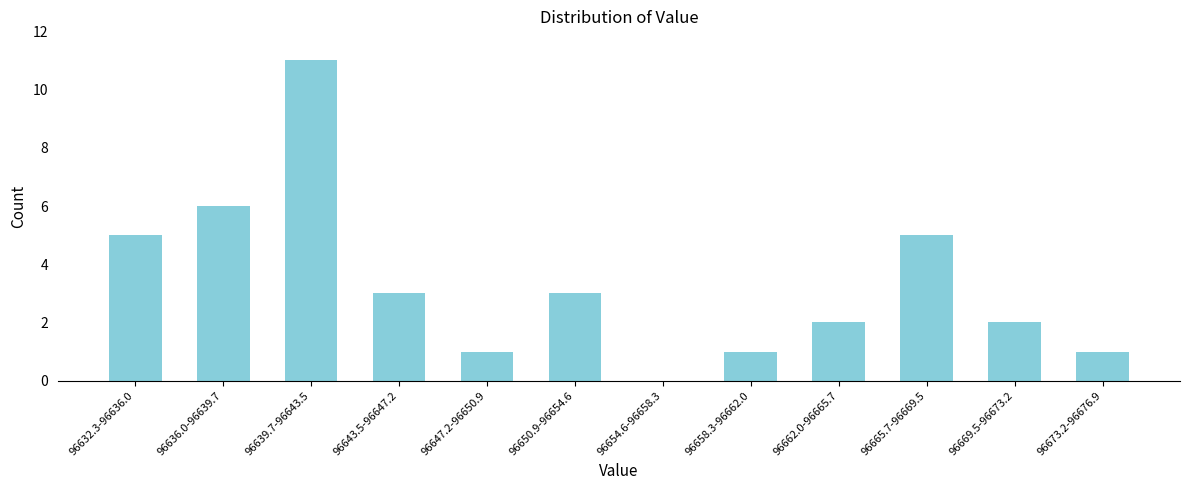

Reading left to right, what are all the values shown in this chart?

96632.3-96636.0=5	96636.0-96639.7=6	96639.7-96643.5=11	96643.5-96647.2=3	96647.2-96650.9=1	96650.9-96654.6=3	96654.6-96658.3=0	96658.3-96662.0=1	96662.0-96665.7=2	96665.7-96669.5=5	96669.5-96673.2=2	96673.2-96676.9=1